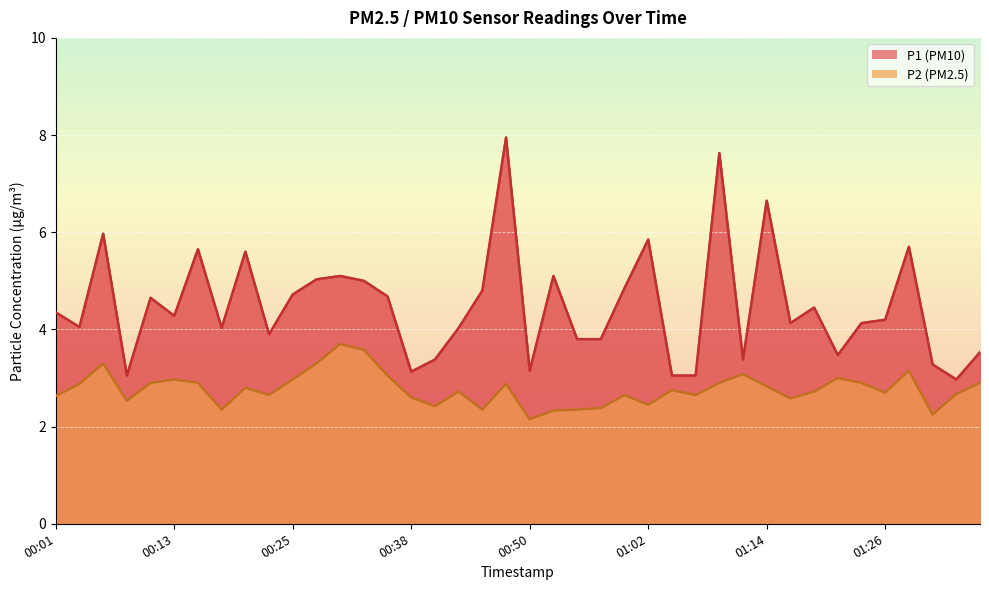

Rank the series by their maximum value, from highest to lowest.

P1, P2